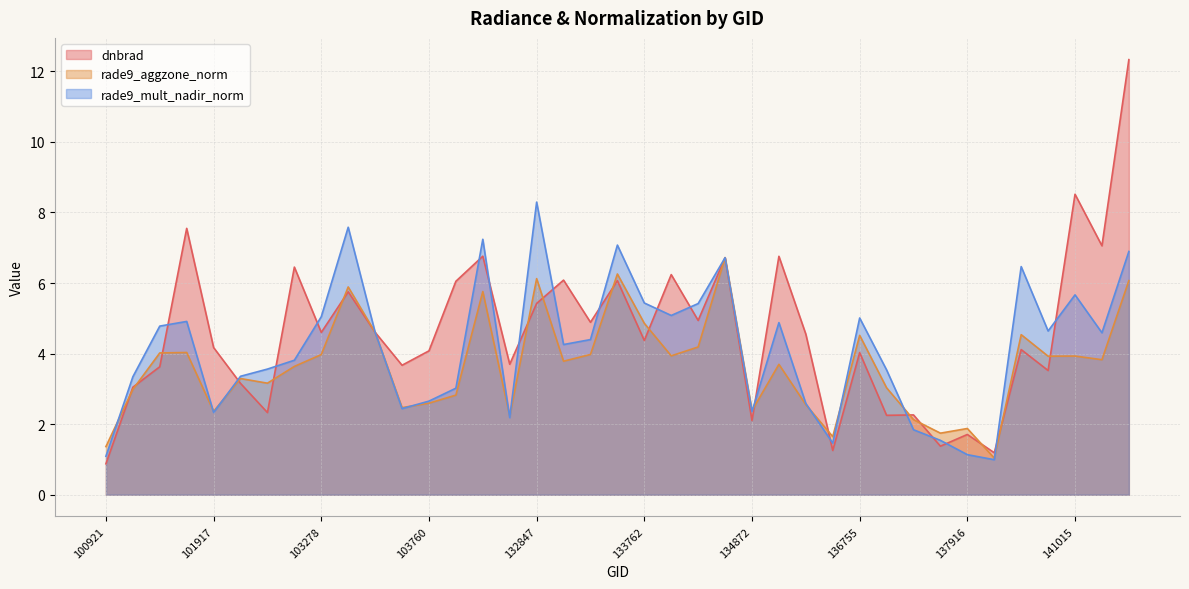

Where is rade9_aggzone_norm nearest to the value 3?

101303